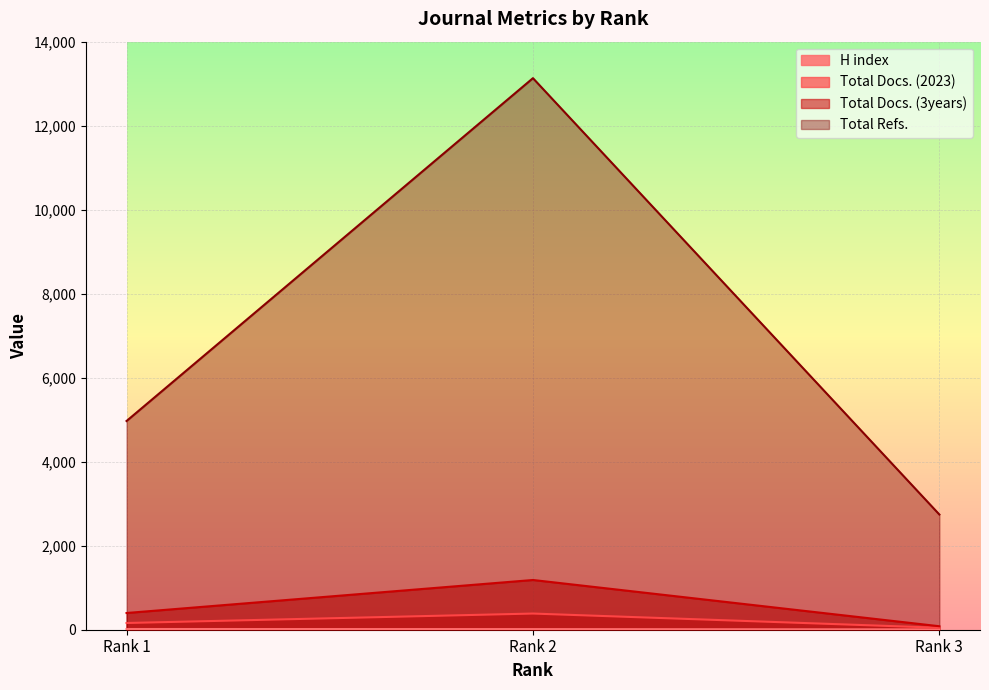

How many lines are shown in the chart?

4